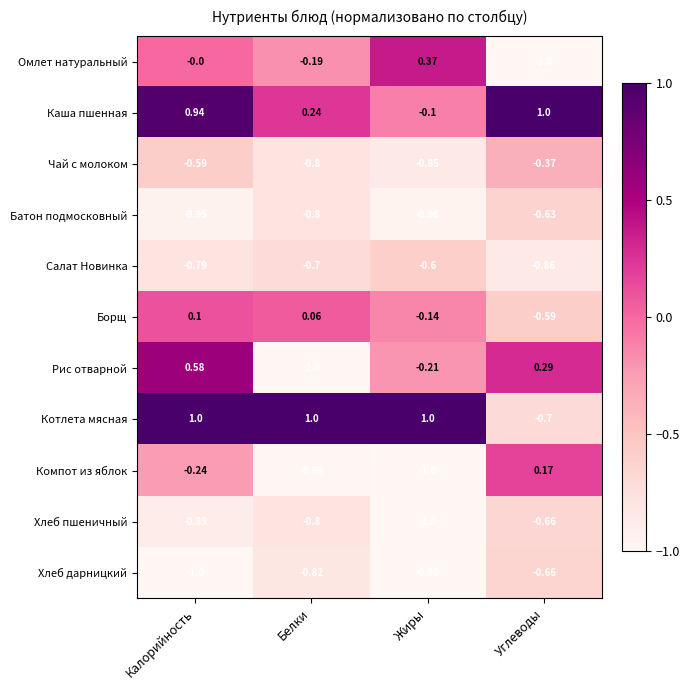

Which series has the widest spread of values?

Котлета мясная